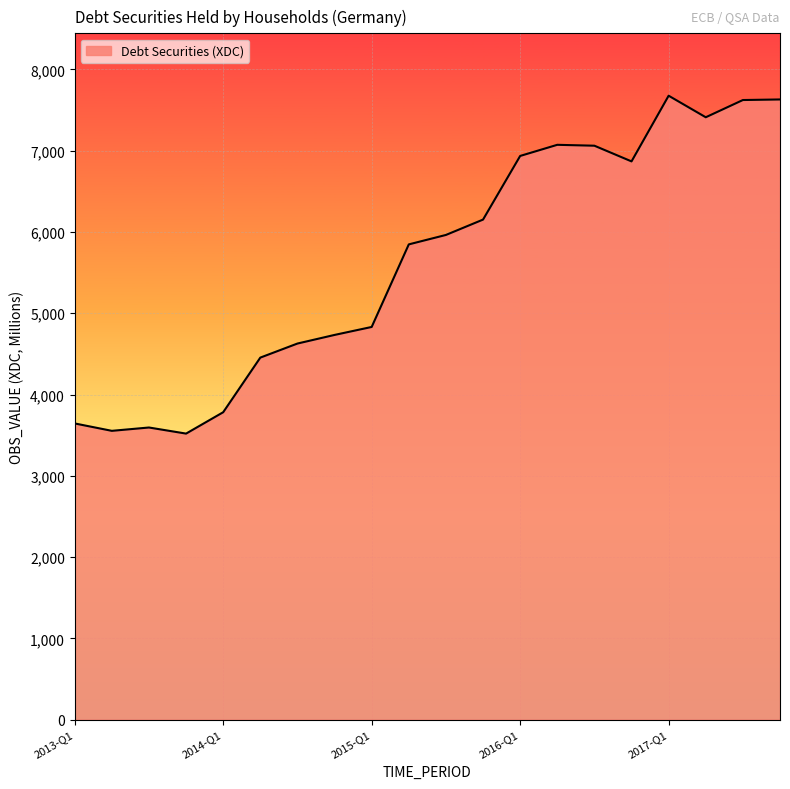

What is the difference between the maximum and minimum values?

4157